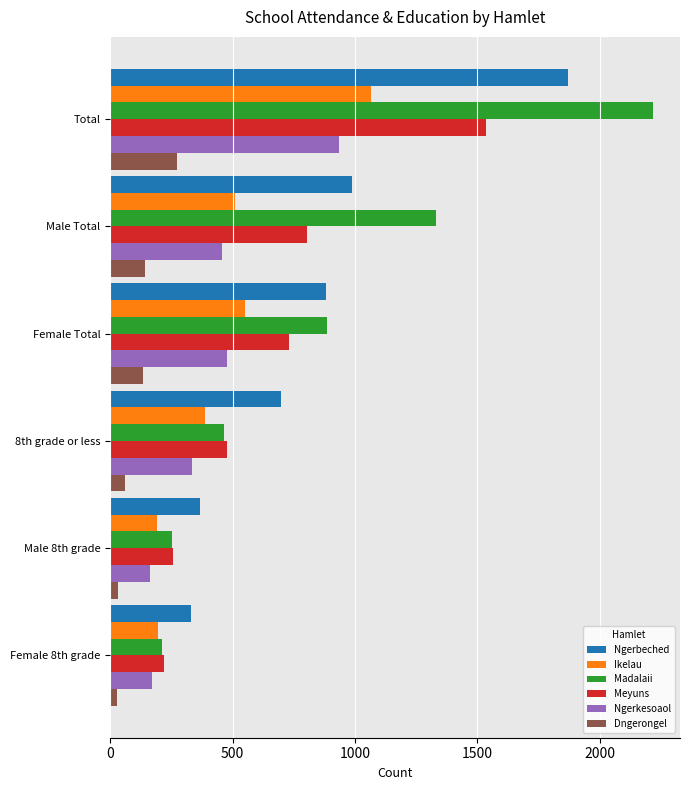

The Dngerongel series shows 141 at Male Total. True or false?

True